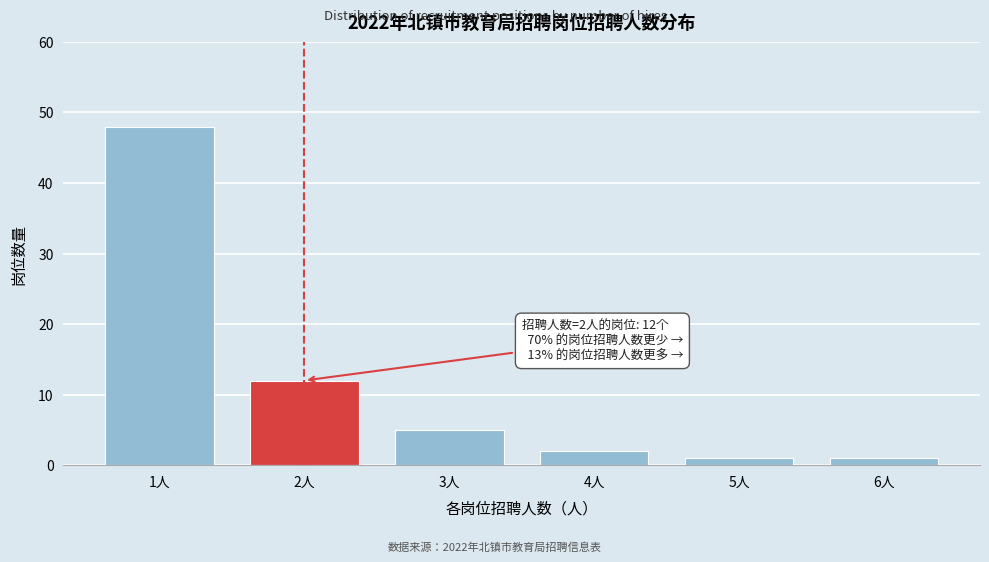

Reading left to right, extract all data points from this chart.

48	12	5	2	1	1